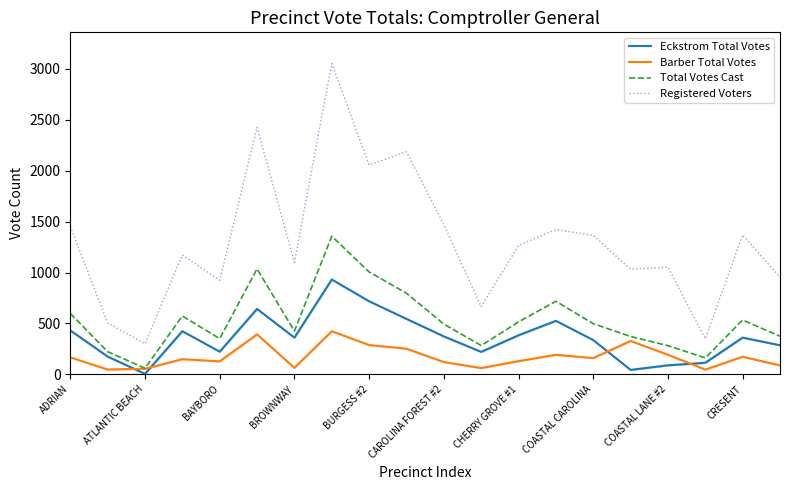

At how many categories does at least one series exceed 2070?

3